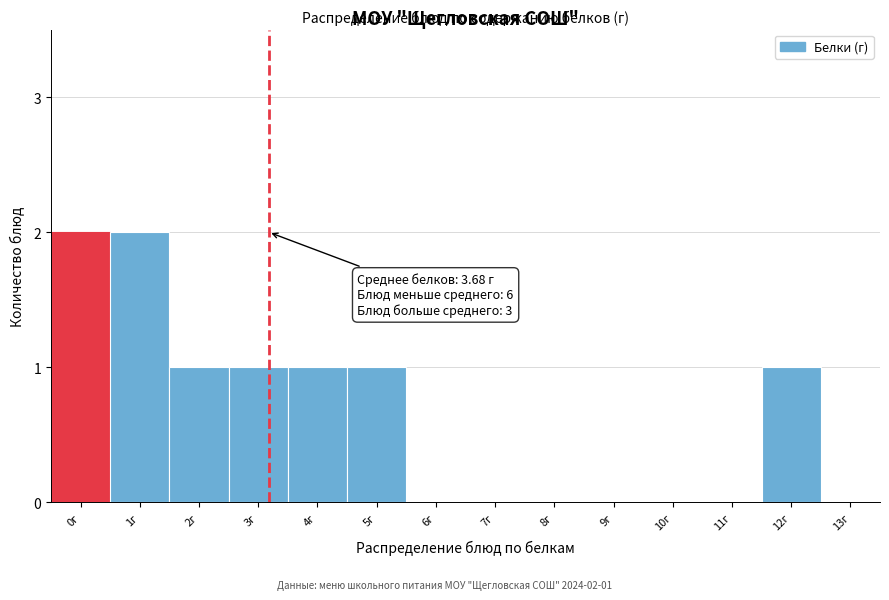

Reading left to right, list all the values displayed in this chart.

0г=2	1г=2	2г=1	3г=1	4г=1	5г=1	6г=0	7г=0	8г=0	9г=0	10г=0	11г=0	12г=1	13г=0